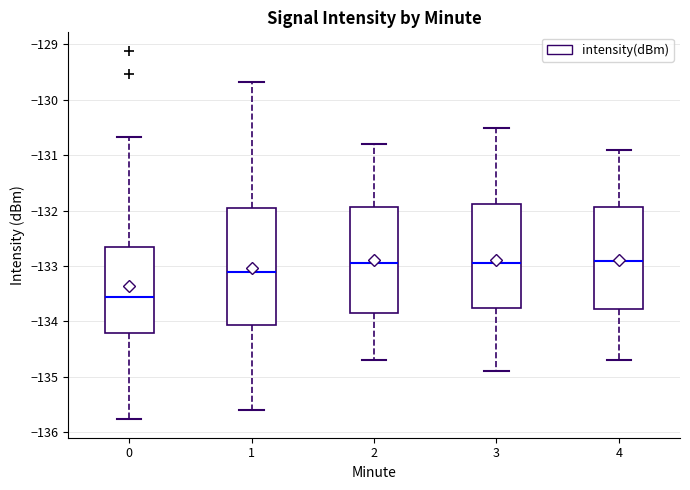

Reading left to right, read every box against the y-axis: the position of its median line, the range the box covers, and the ends of its whiskers. The values are not printed on the chart, so give them approximately, as read against the axis.

0: median -133.6, box -134.2 to -132.7, whiskers -135.8 to -130.7
1: median -133.1, box -134.1 to -131.9, whiskers -135.6 to -129.7
2: median -132.9, box -133.8 to -131.9, whiskers -134.7 to -130.8
3: median -132.9, box -133.7 to -131.9, whiskers -134.9 to -130.5
4: median -132.9, box -133.8 to -131.9, whiskers -134.7 to -130.9